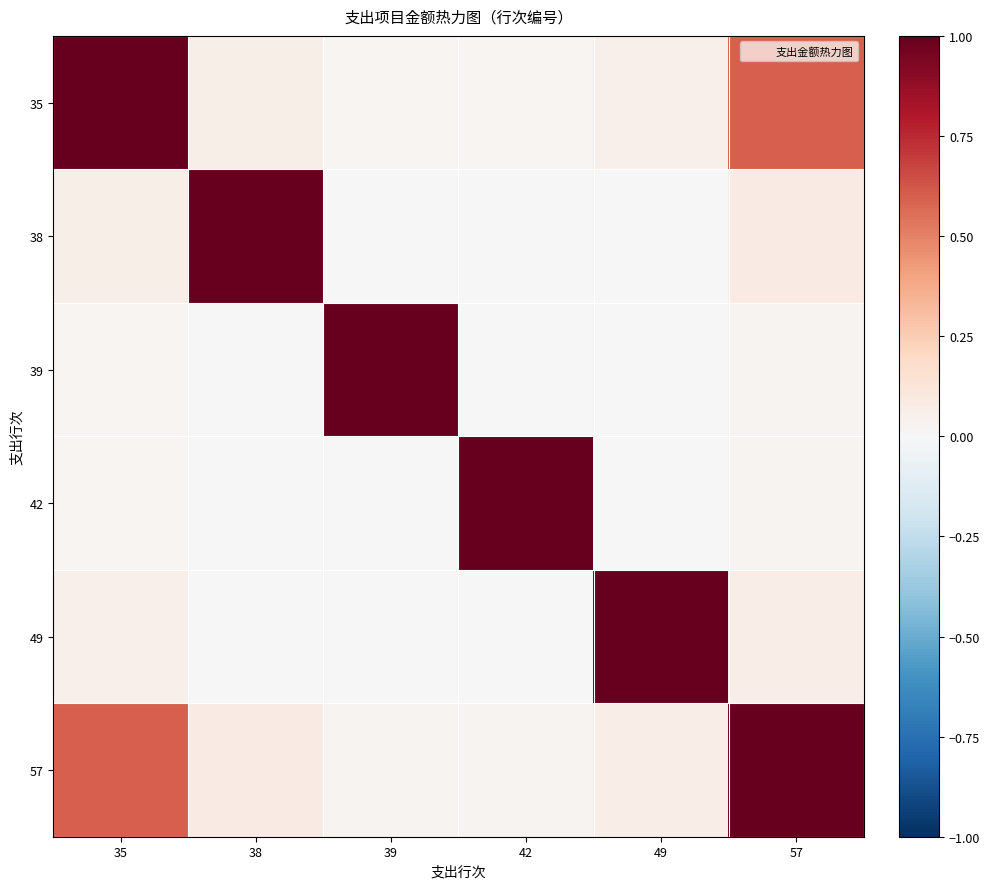

Reading right to left, list all the values displayed in this chart.

35: 57=0.6	49=0.0	42=0.0	39=0.0	38=0.1	35=1.0
38: 57=0.1	49=0.0	42=0.0	39=0.0	38=1.0	35=0.1
39: 57=0.0	49=0.0	42=0.0	39=1.0	38=0.0	35=0.0
42: 57=0.0	49=0.0	42=1.0	39=0.0	38=0.0	35=0.0
49: 57=0.1	49=1.0	42=0.0	39=0.0	38=0.0	35=0.0
57: 57=1.0	49=0.1	42=0.0	39=0.0	38=0.1	35=0.6